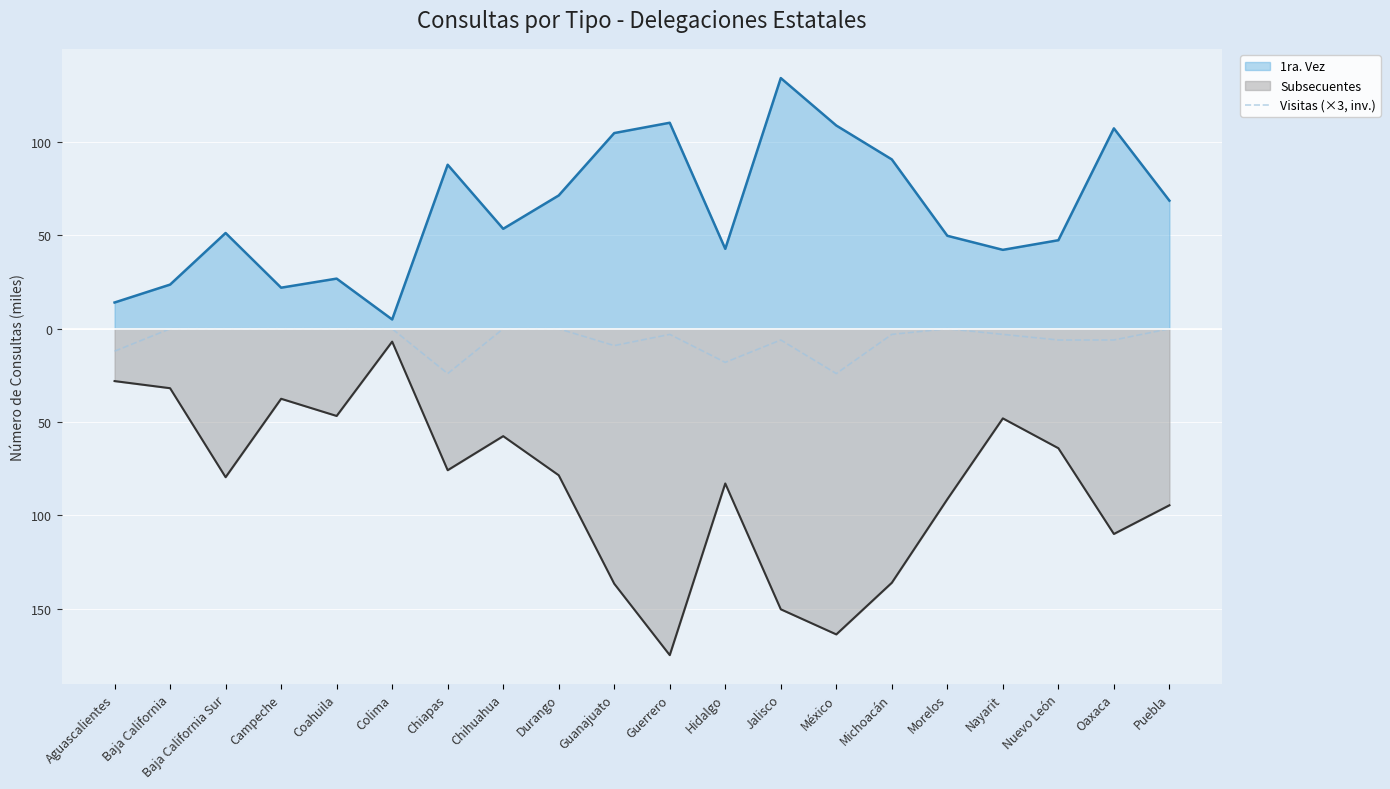

What position from the right is Michoacán?

6